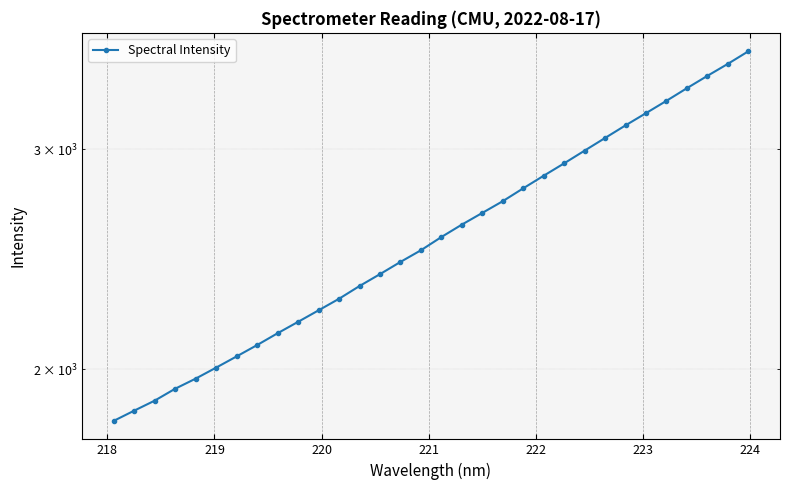

Reading left to right, what are all the values shown in this chart?

1819.5	1854.0	1888.5	1930.4	1966.5	2006.8	2048.6	2091.8	2137.8	2183.2	2229.8	2277.8	2331.8	2383.4	2437.5	2490.4	2551.8	2610.7	2667.6	2725.7	2791.1	2856.4	2922.3	2991.3	3061.8	3133.6	3204.8	3278.3	3355.3	3432.2	3508.7	3590.7